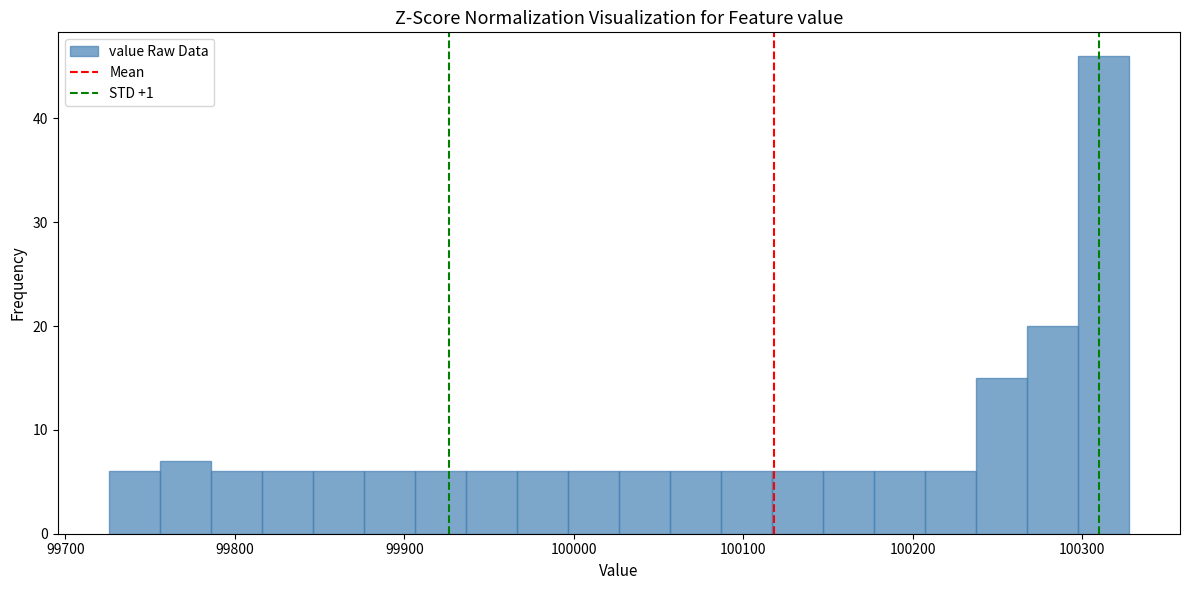

Around what value on the x-axis is the tallest bar? Give the approximate position of its centre, as read against the axis.

100310